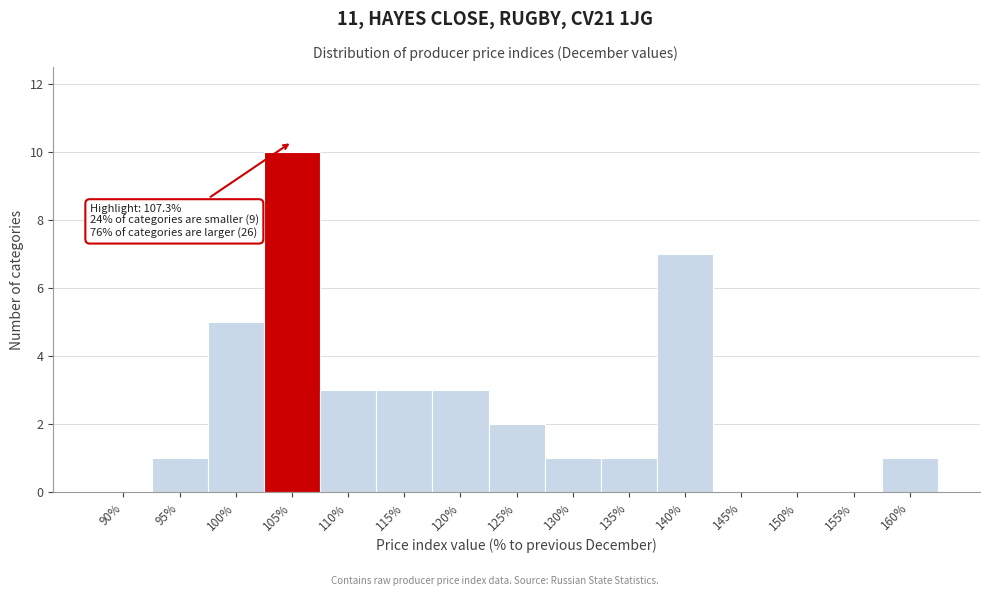

Reading left to right, list all the values displayed in this chart.

90%=0	95%=1	100%=5	105%=10	110%=3	115%=3	120%=3	125%=2	130%=1	135%=1	140%=7	145%=0	150%=0	155%=0	160%=1